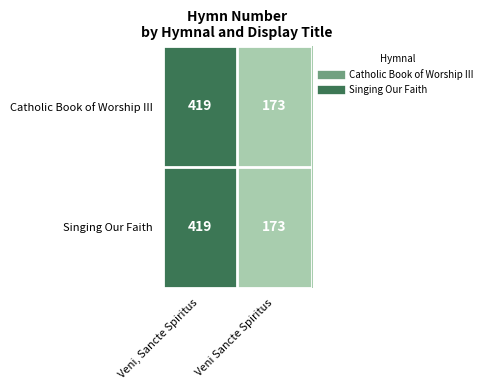

How many data points does each series have?

2